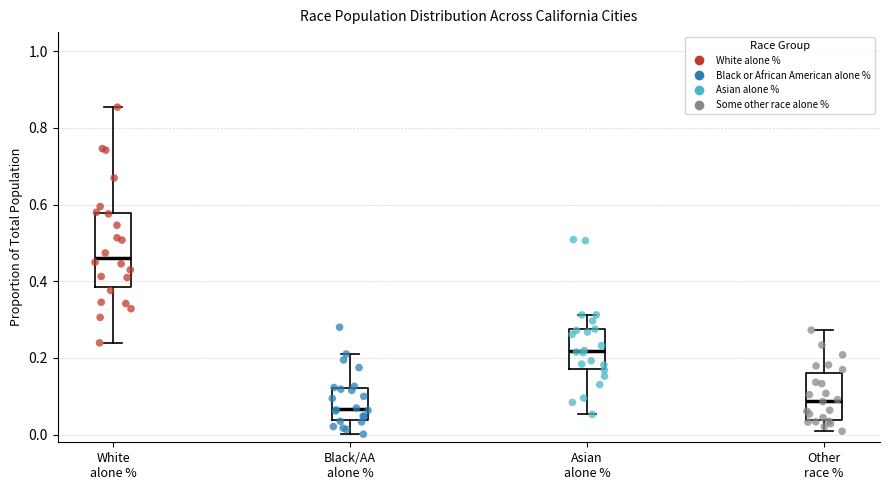

Reading left to right, transcribe this box plot: for each box, give where its median line is, the range the box spans, and where its two whiskers end, as read against the y-axis. The values are not printed on the chart, so give them approximately, as read against the axis.

White alone %: median 0.46, box 0.38 to 0.58, whiskers 0.24 to 0.86
Black/AA alone %: median 0.06, box 0.04 to 0.12, whiskers 0.00 to 0.22
Asian alone %: median 0.22, box 0.18 to 0.28, whiskers 0.06 to 0.32
Other race %: median 0.08, box 0.04 to 0.16, whiskers 0.00 to 0.28